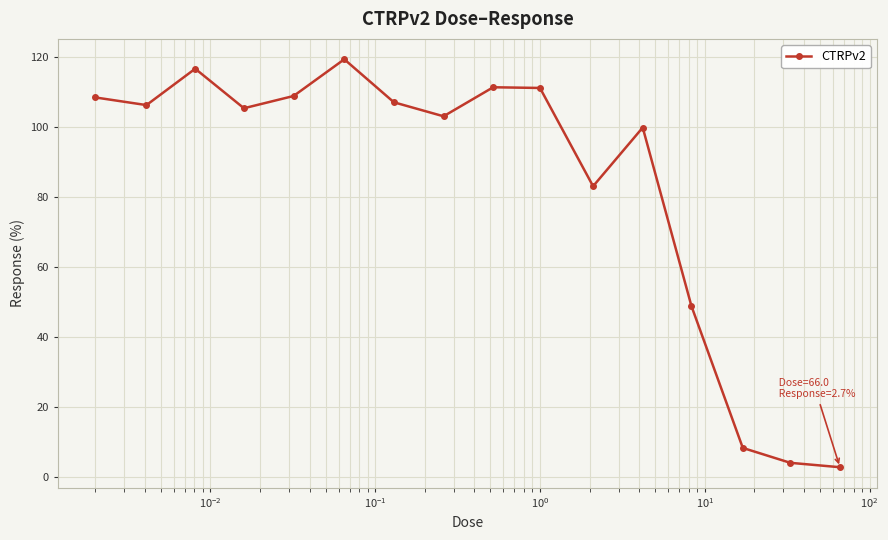

What is the minimum value shown in the chart?

2.7